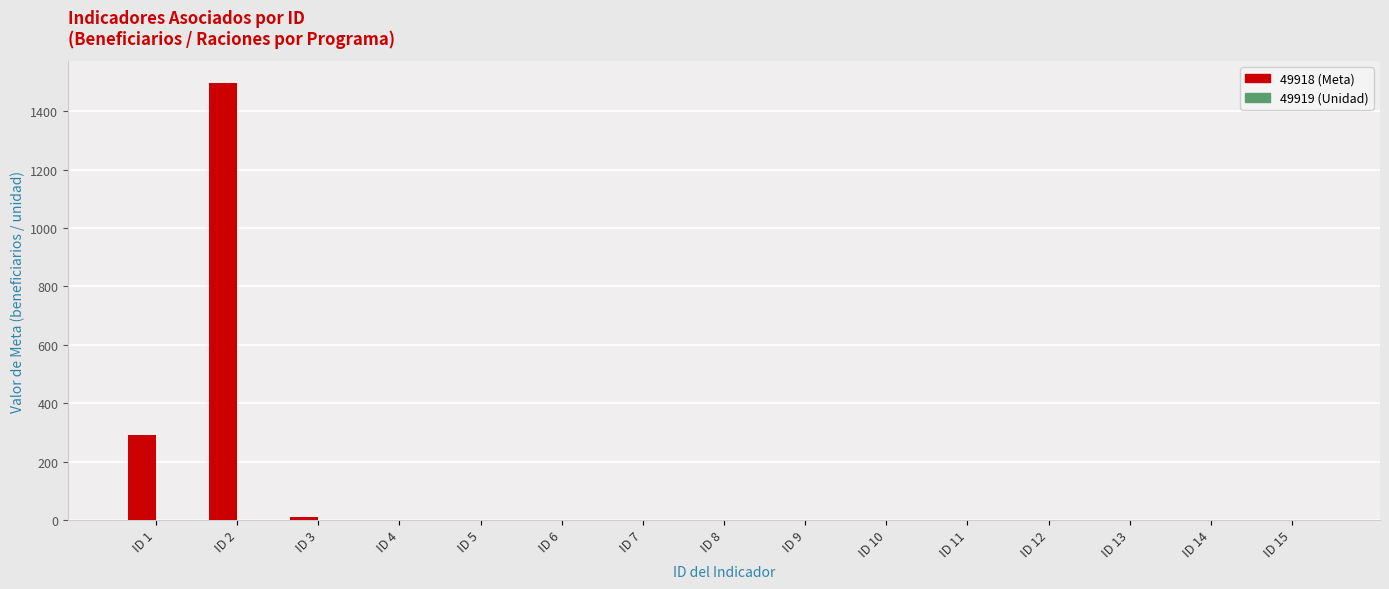

How many values in the 49918 (Meta) series exceed 1?

3